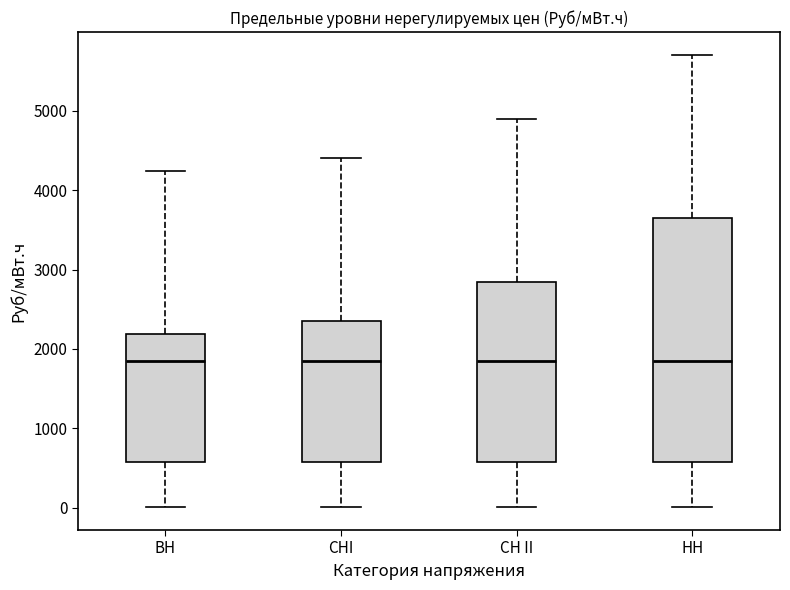

Where does the lower whisker of the box for СНI end on the y-axis? The values are not printed on the chart, so give them approximately, as read against the axis.

0